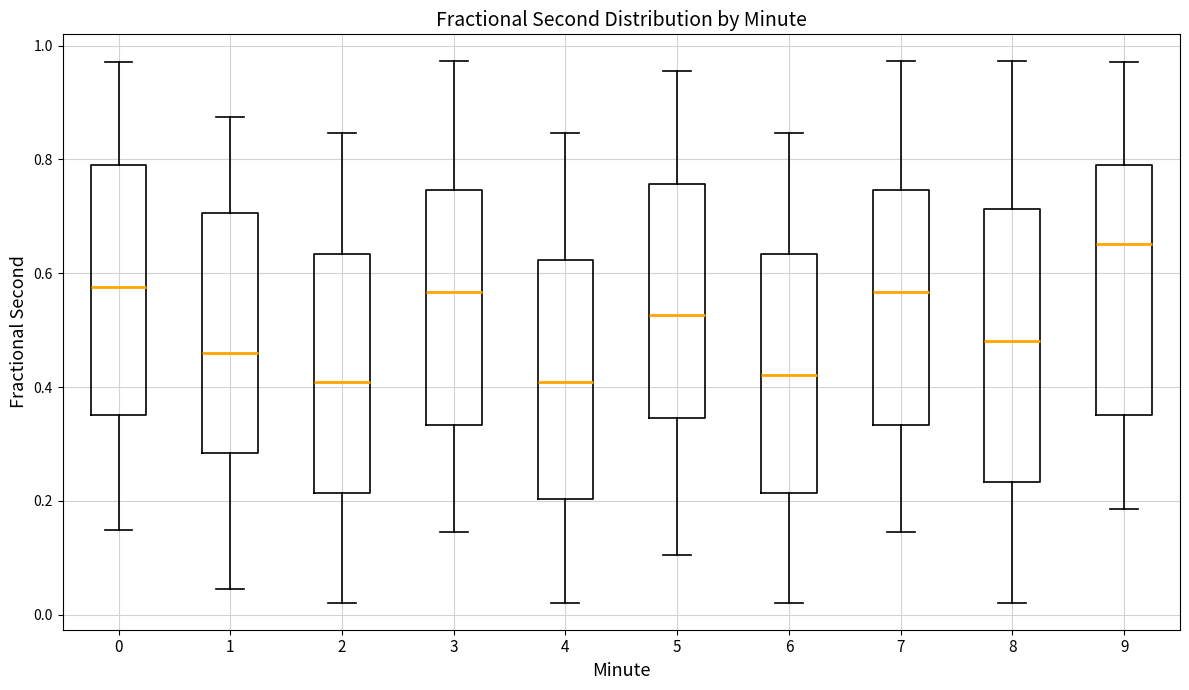

Reading left to right, read every box against the y-axis: the position of its median line, the range the box covers, and the ends of its whiskers. The values are not printed on the chart, so give them approximately, as read against the axis.

0: median 0.58, box 0.36 to 0.78, whiskers 0.14 to 0.98
1: median 0.46, box 0.28 to 0.70, whiskers 0.04 to 0.88
2: median 0.40, box 0.22 to 0.64, whiskers 0.02 to 0.84
3: median 0.56, box 0.34 to 0.74, whiskers 0.14 to 0.98
4: median 0.40, box 0.20 to 0.62, whiskers 0.02 to 0.84
5: median 0.52, box 0.34 to 0.76, whiskers 0.10 to 0.96
6: median 0.42, box 0.22 to 0.64, whiskers 0.02 to 0.84
7: median 0.56, box 0.34 to 0.74, whiskers 0.14 to 0.98
8: median 0.48, box 0.24 to 0.72, whiskers 0.02 to 0.98
9: median 0.66, box 0.36 to 0.78, whiskers 0.18 to 0.98